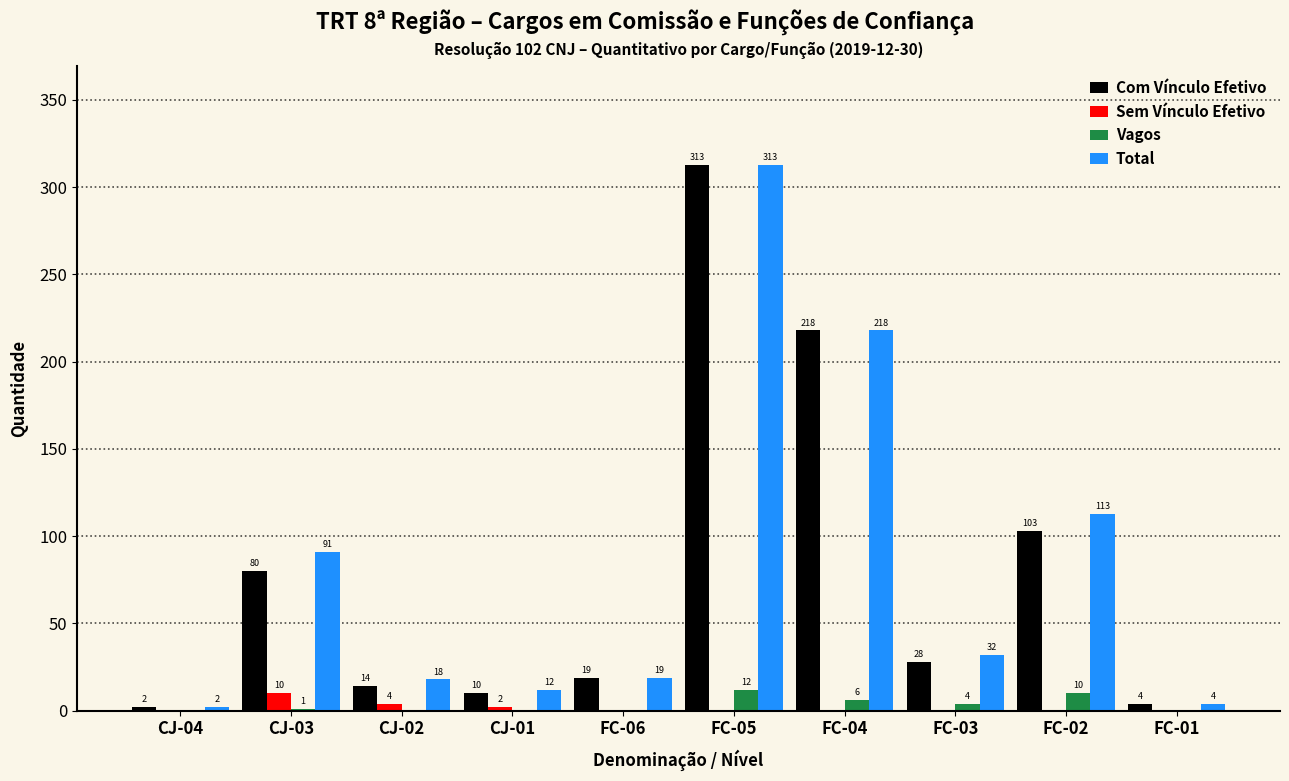

Reading left to right, extract all data points from this chart.

Com Vínculo Efetivo: CJ-04=2	CJ-03=80	CJ-02=14	CJ-01=10	FC-06=19	FC-05=313	FC-04=218	FC-03=28	FC-02=103	FC-01=4
Sem Vínculo Efetivo: CJ-04=0	CJ-03=10	CJ-02=4	CJ-01=2	FC-06=0	FC-05=0	FC-04=0	FC-03=0	FC-02=0	FC-01=0
Vagos: CJ-04=0	CJ-03=1	CJ-02=0	CJ-01=0	FC-06=0	FC-05=12	FC-04=6	FC-03=4	FC-02=10	FC-01=0
Total: CJ-04=2	CJ-03=91	CJ-02=18	CJ-01=12	FC-06=19	FC-05=313	FC-04=218	FC-03=32	FC-02=113	FC-01=4